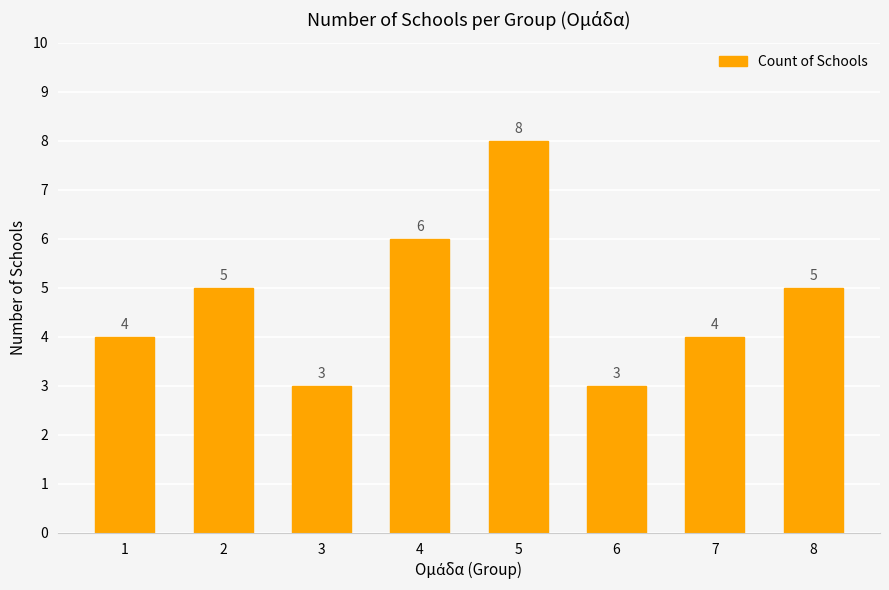

Which label corresponds to the largest value in the chart?

5